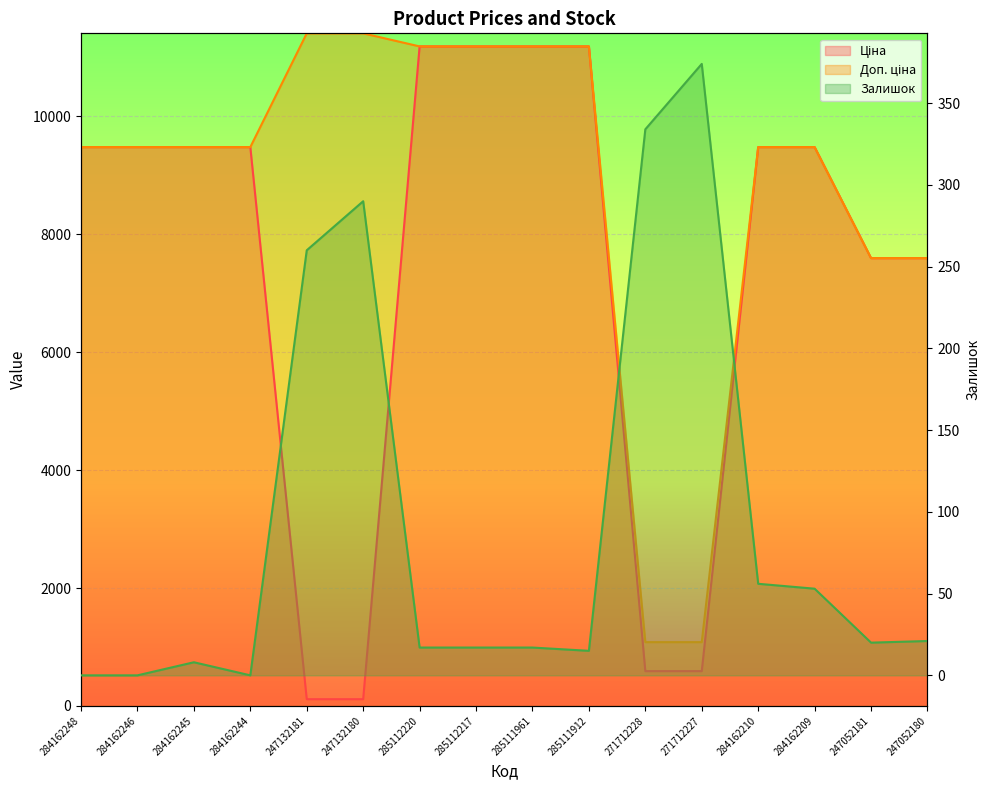

True or false: Доп. ціна has more than 0 interior local peaks.

False